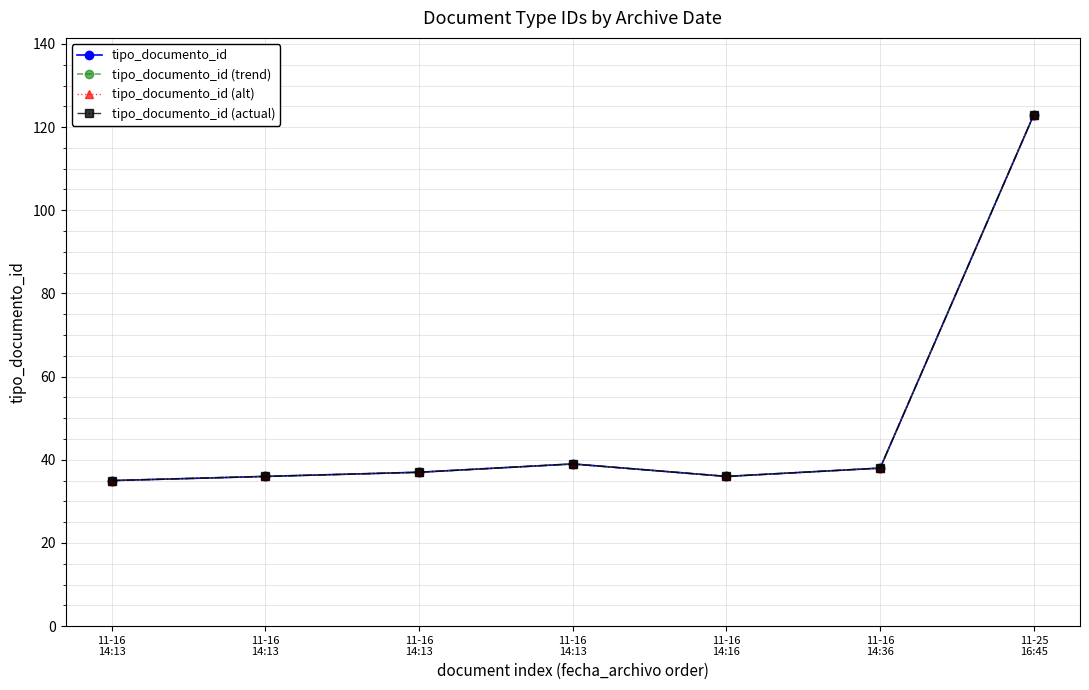

Reading left to right, list all the values displayed in this chart.

tipo_documento_id: 11-16
14:13=35	11-16
14:13=36	11-16
14:13=37	11-16
14:13=39	11-16
14:16=36	11-16
14:36=38	11-25
16:45=123
tipo_documento_id (trend): 11-16
14:13=35	11-16
14:13=36	11-16
14:13=37	11-16
14:13=39	11-16
14:16=36	11-16
14:36=38	11-25
16:45=123
tipo_documento_id (alt): 11-16
14:13=35	11-16
14:13=36	11-16
14:13=37	11-16
14:13=39	11-16
14:16=36	11-16
14:36=38	11-25
16:45=123
tipo_documento_id (actual): 11-16
14:13=35	11-16
14:13=36	11-16
14:13=37	11-16
14:13=39	11-16
14:16=36	11-16
14:36=38	11-25
16:45=123